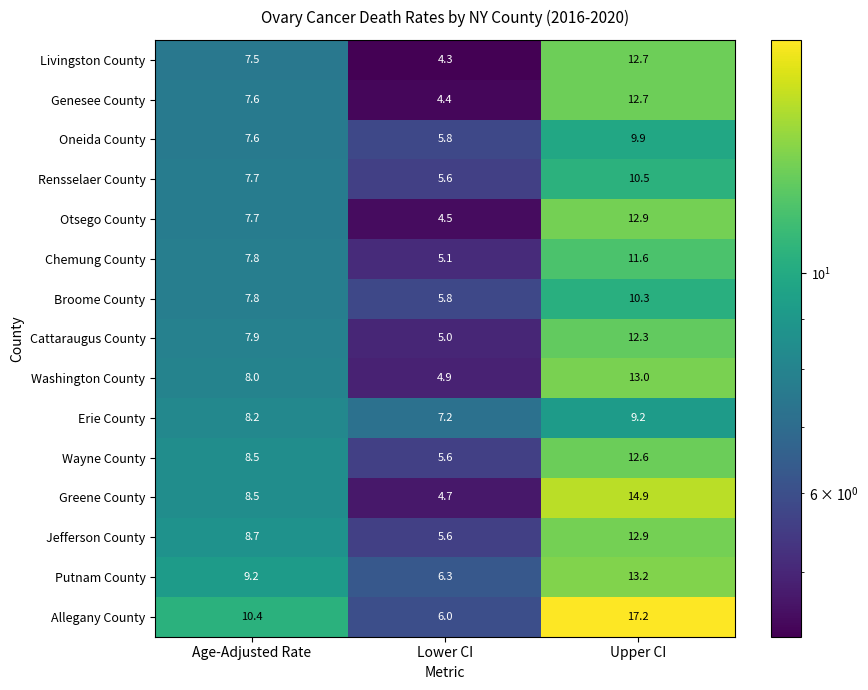

The Erie County series shows 2.3 at Upper CI. True or false?

False